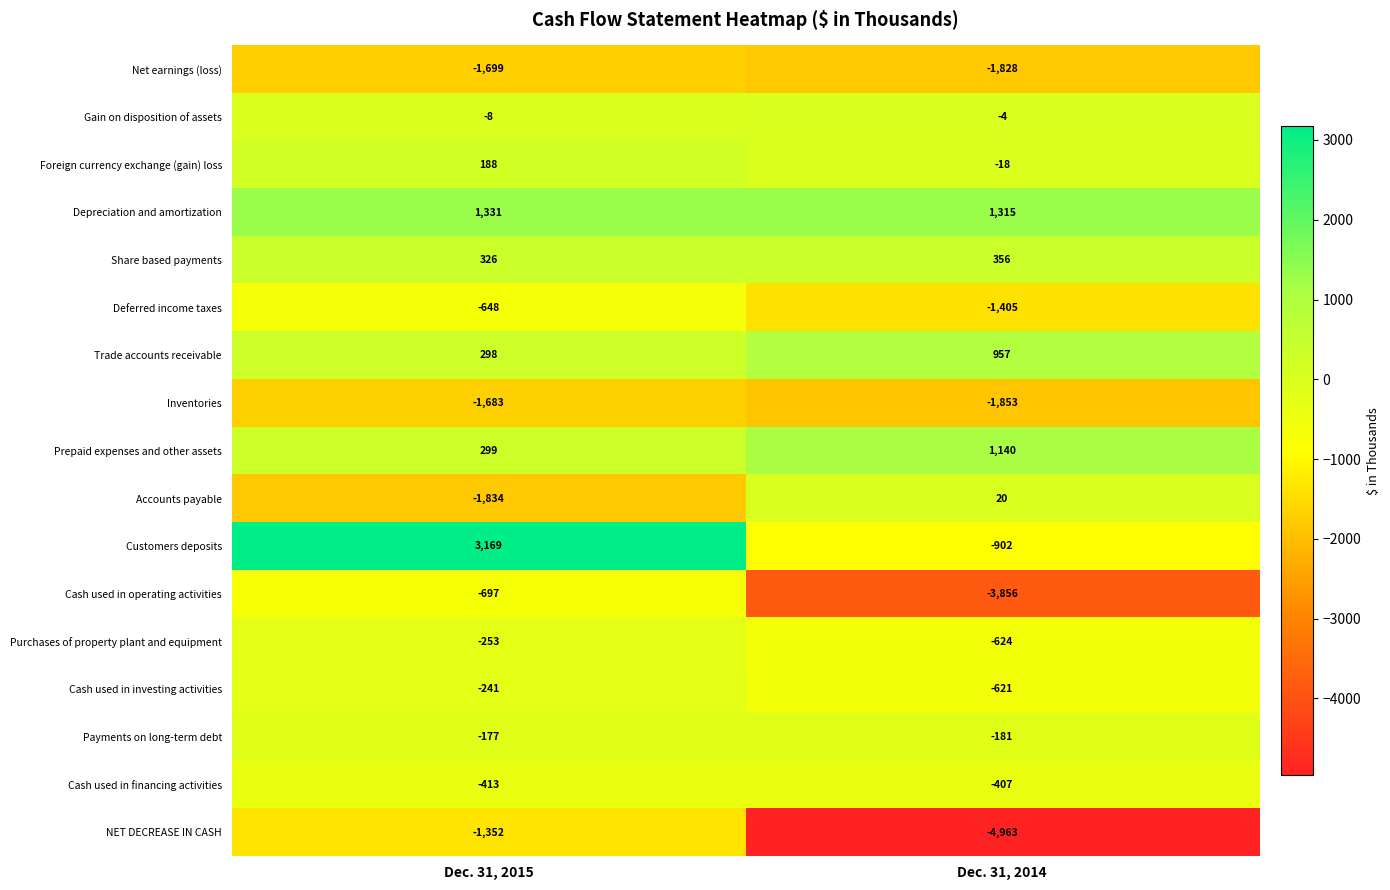

How many categories are shown in the chart?

2